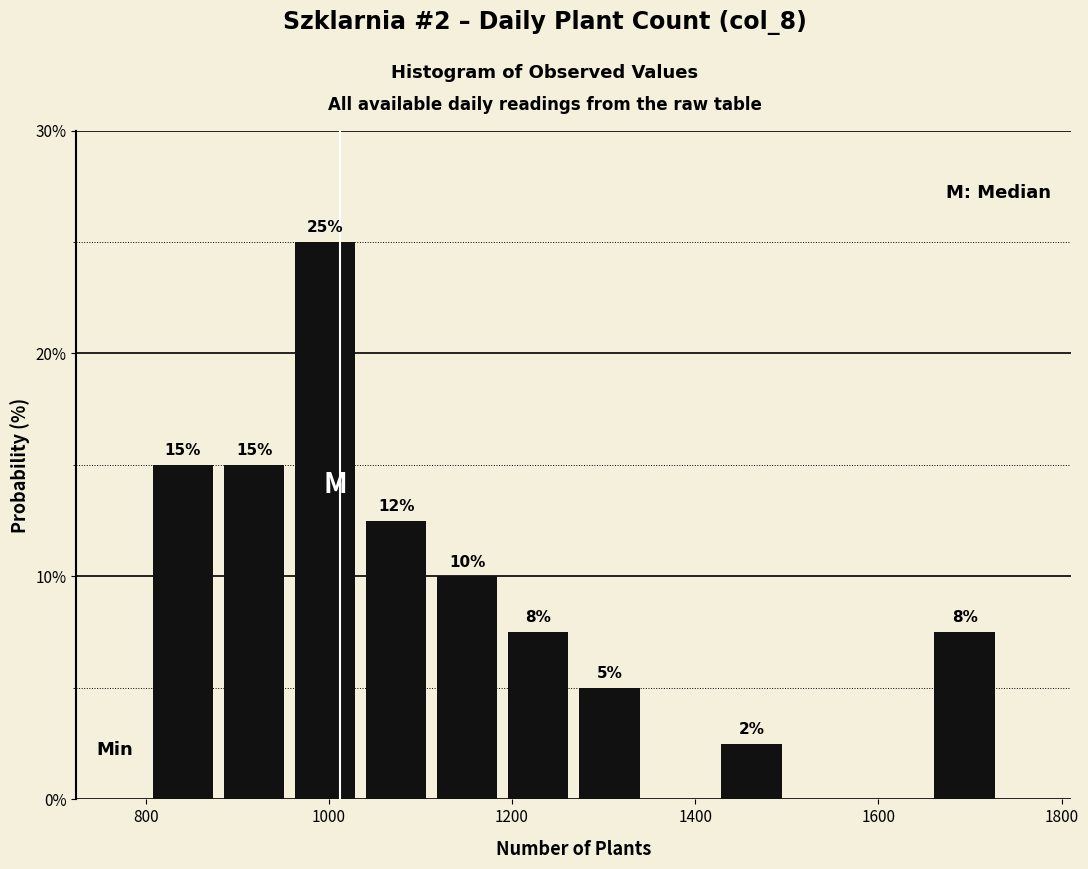

Read against the x-axis, roughly where is the centre of the tallest bar?

1000